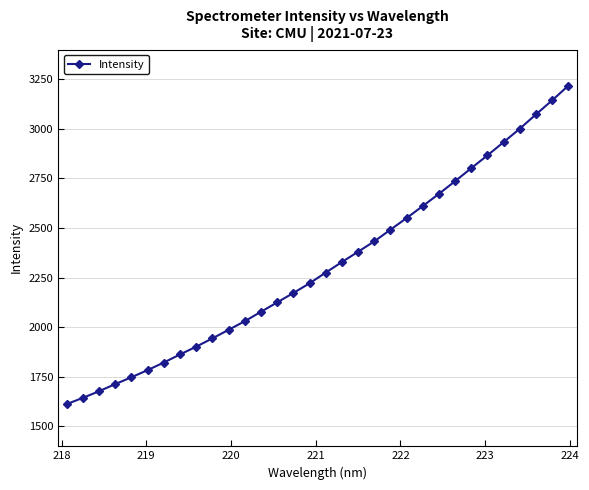

How many lines are shown in the chart?

1